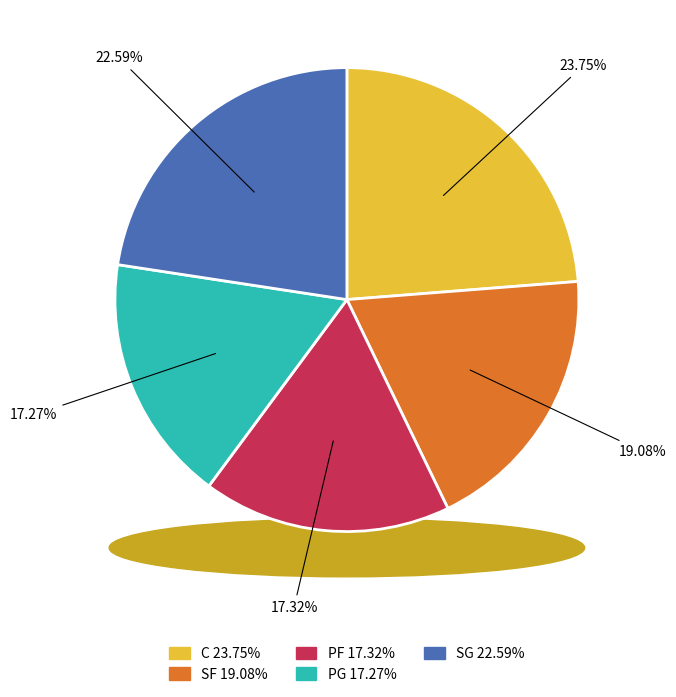

To the nearest percent, what is the combined percentage of SF and PG?

36%